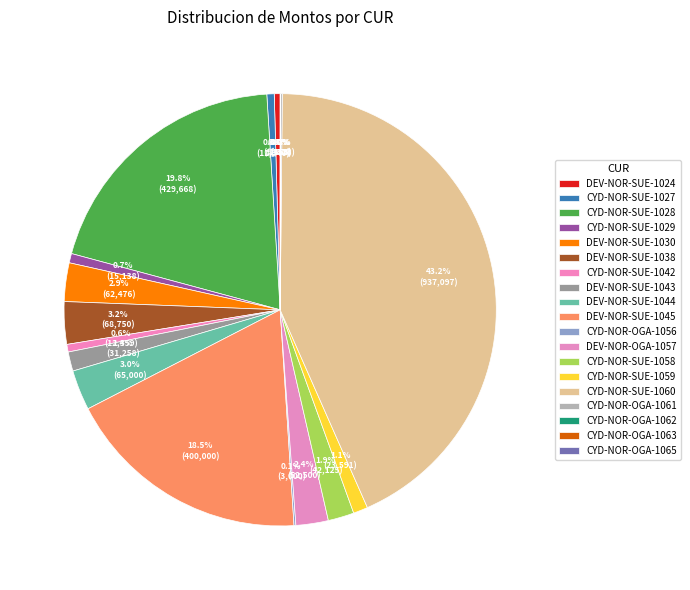

The CYD-NOR-OGA-1062 slice represents 0% of the pie. True or false?

True